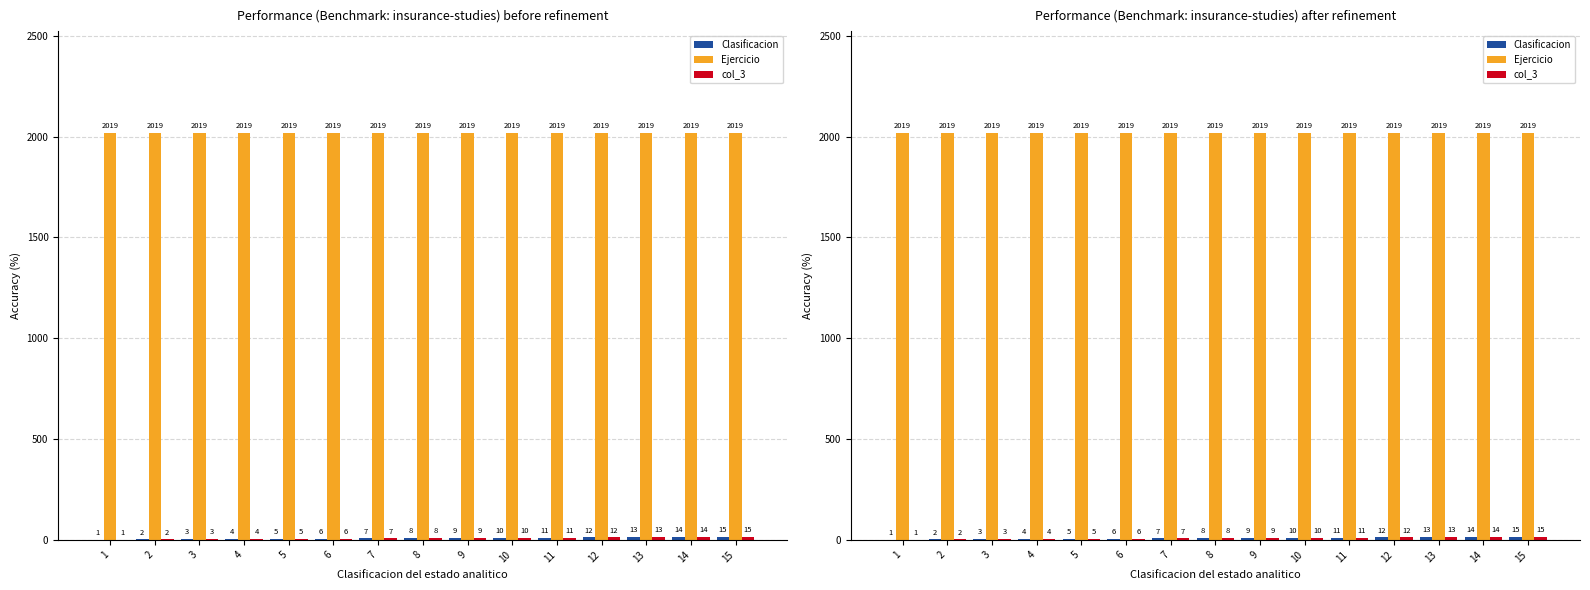

What is the difference between the maximum and minimum values in the col_3 series?

14